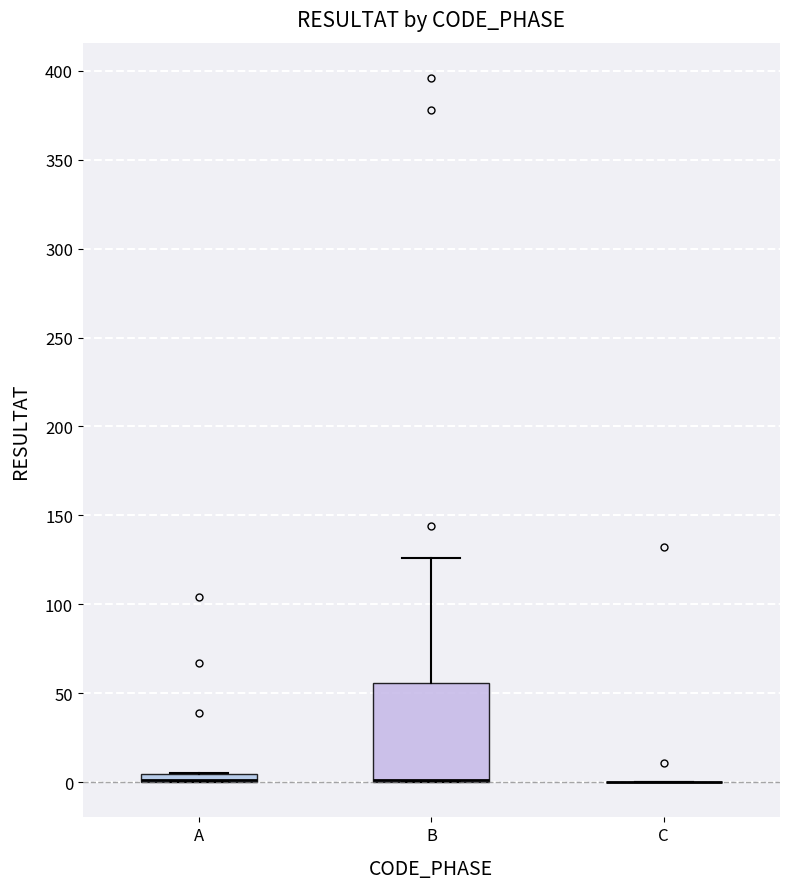

Where is the upper edge of the box for A on the y-axis? The values are not printed on the chart, so give them approximately, as read against the axis.

5